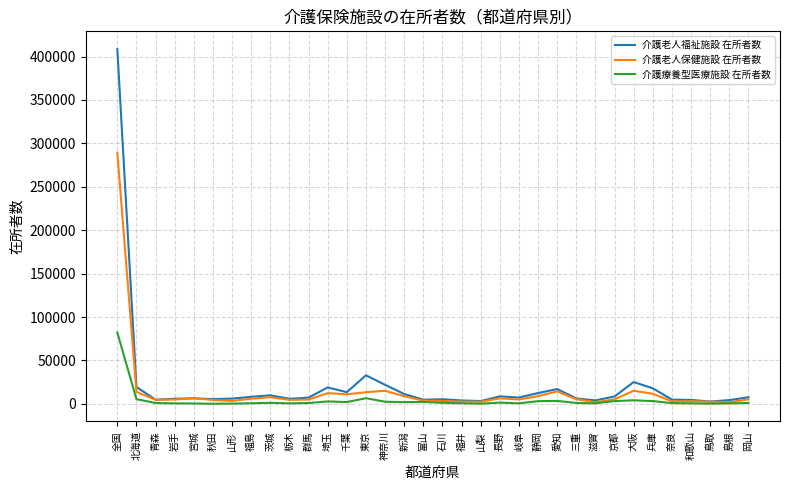

What is the difference between the maximum and minimum values in the 介護療養型医療施設 在所者数 series?

81867